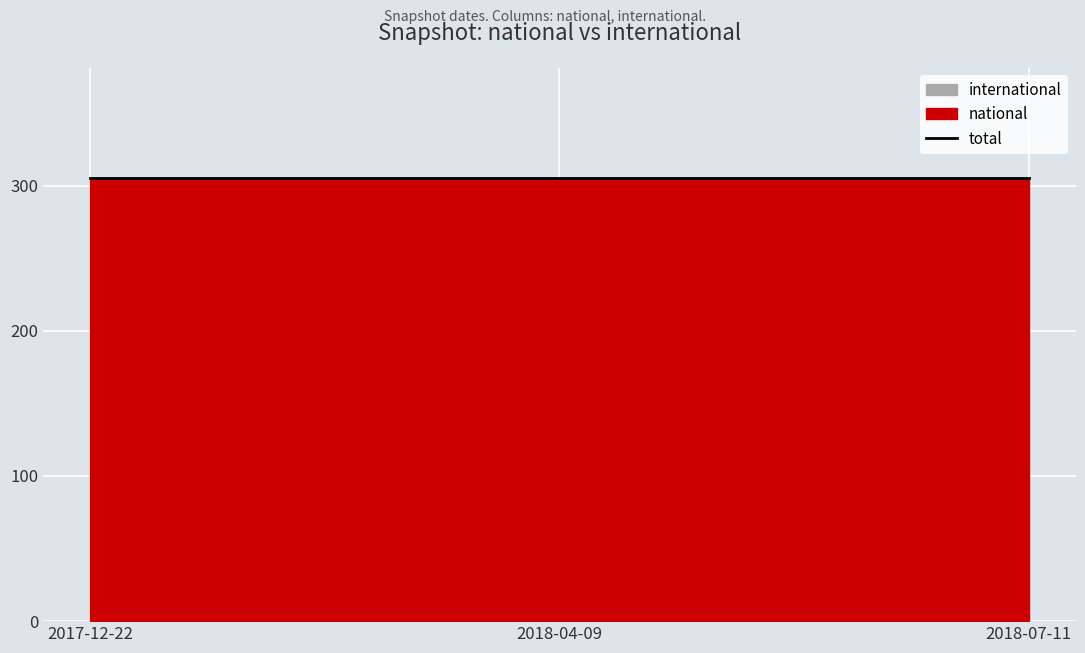

What is the average value of the national series?

305